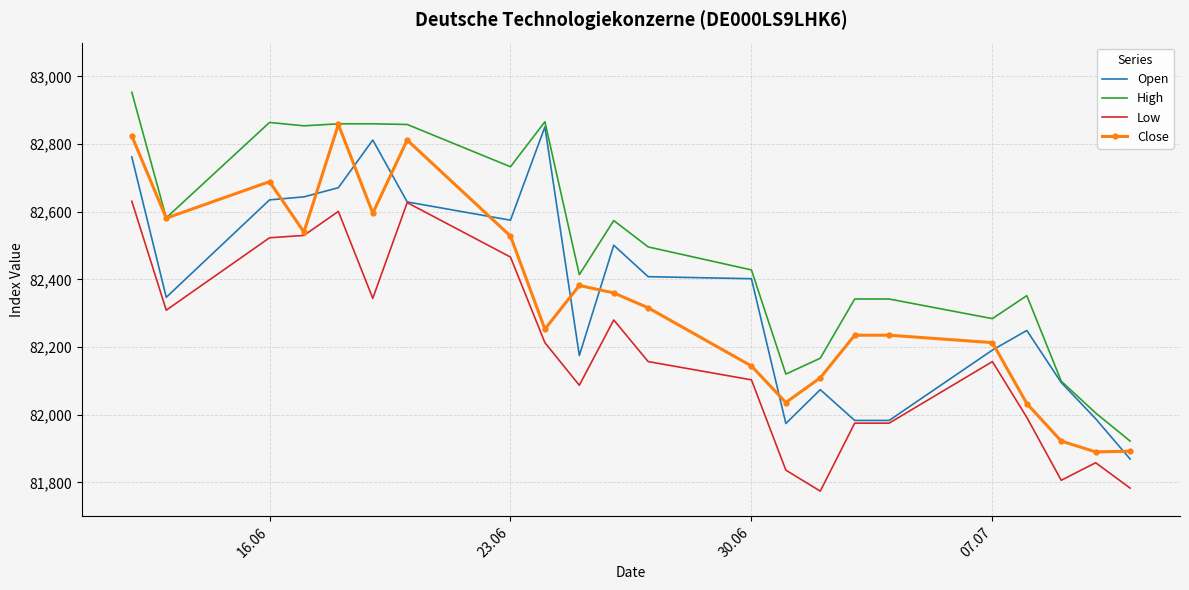

True or false: High and Low cross at least once.

False